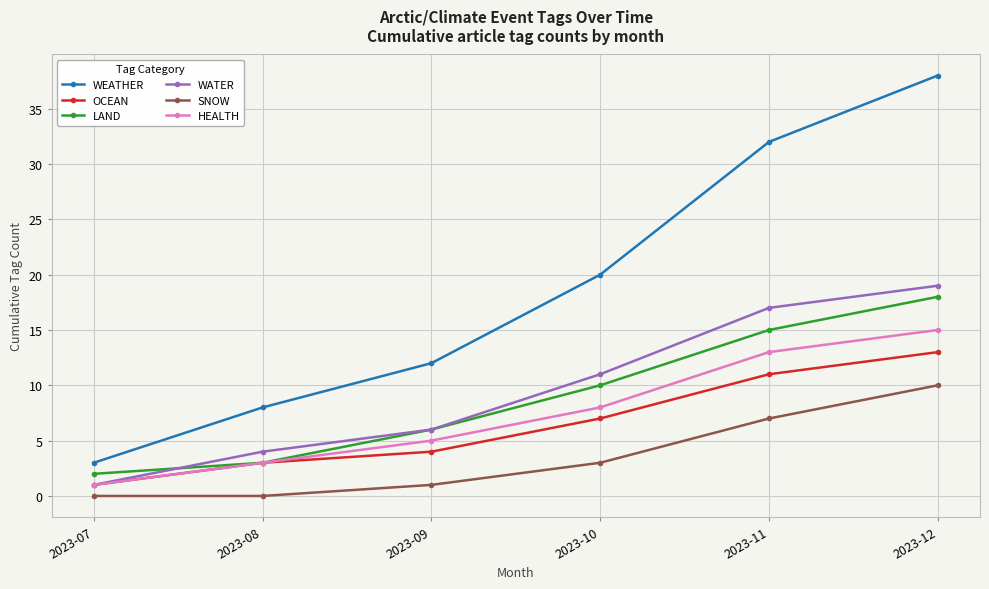

How many values in the OCEAN series are below 7?

3